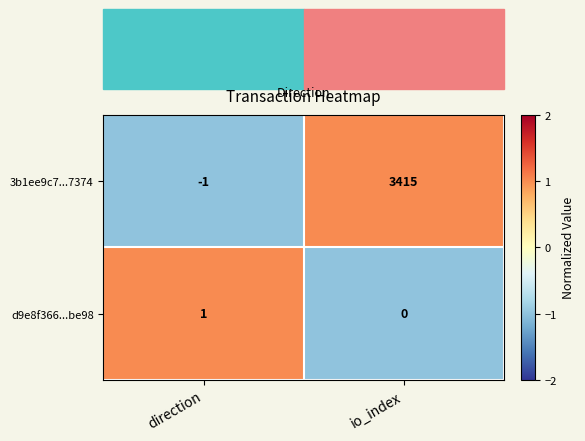

The value of d9e8f366...be98 at io_index is 1. True or false?

False